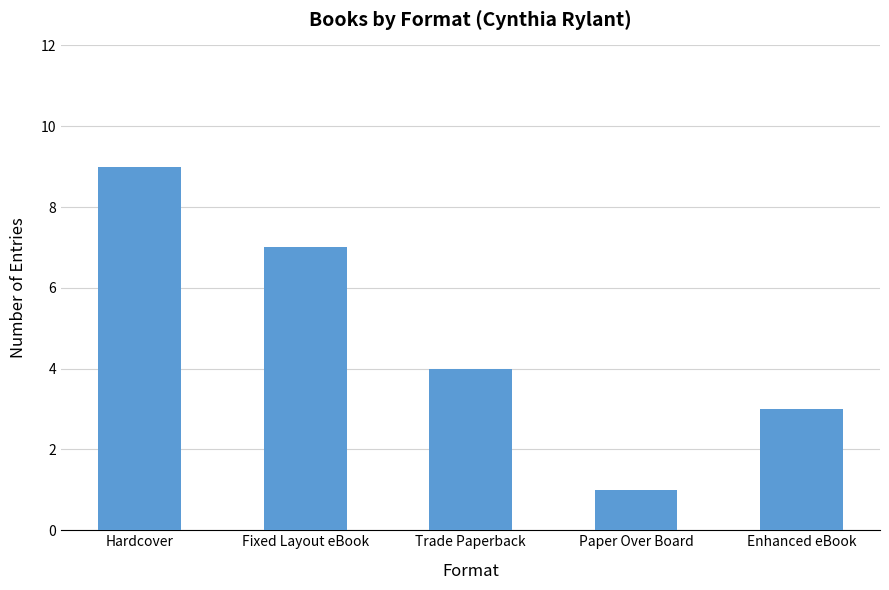

Reading right to left, what are all the values shown in this chart?

Enhanced eBook=3	Paper Over Board=1	Trade Paperback=4	Fixed Layout eBook=7	Hardcover=9